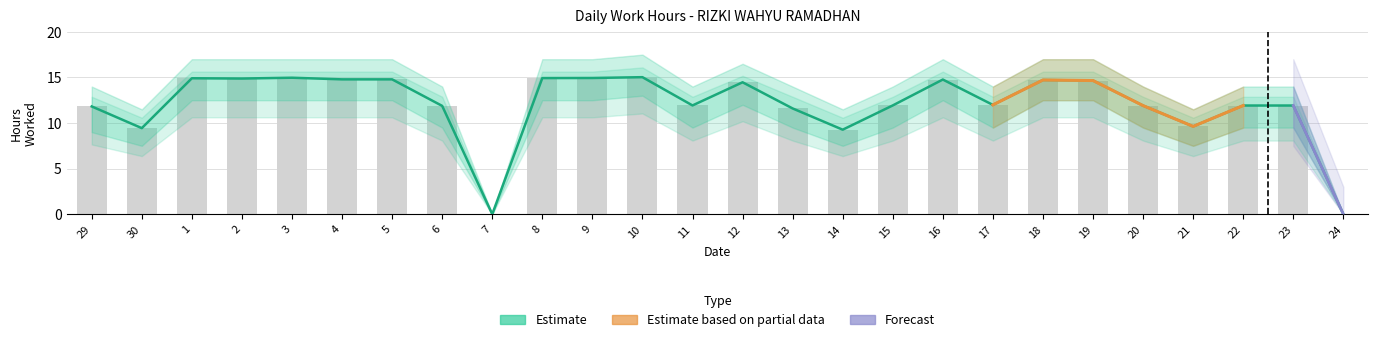

The chart shows a value of 14.9 at 2. True or false?

True